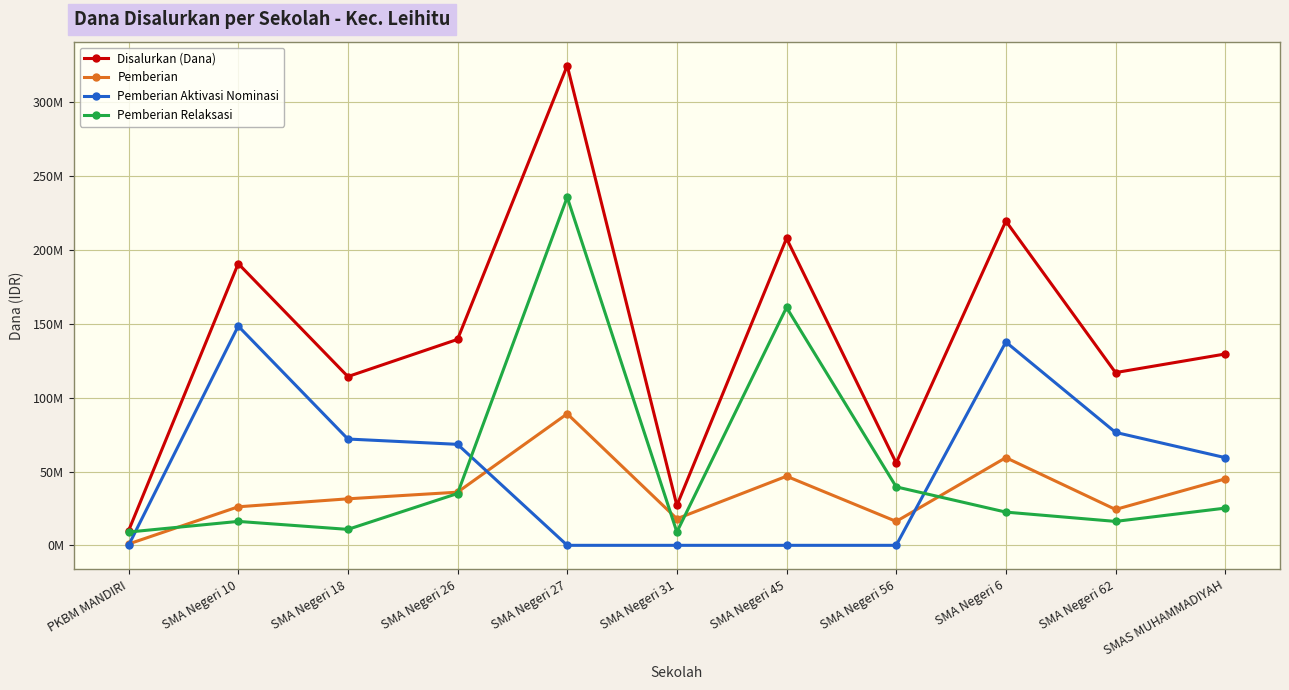

What is the difference between the second highest and second lowest values in the Pemberian series?

43200000